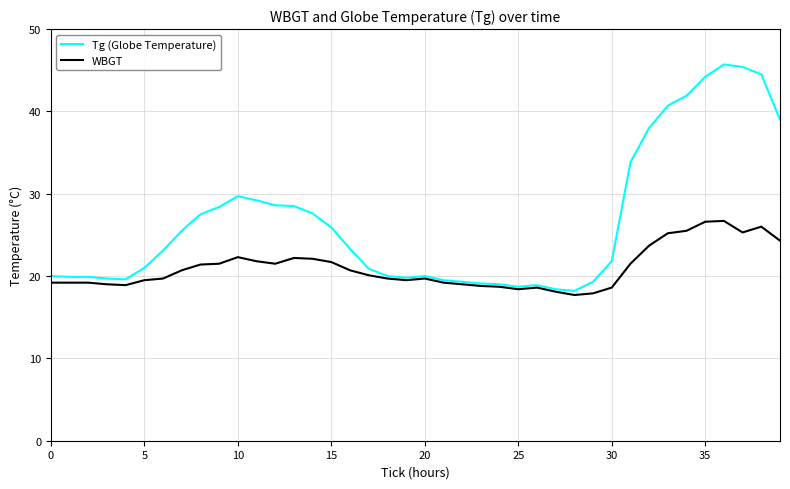

List the series in order of their peak value, lowest first.

WBGT, Tg (Globe Temperature)